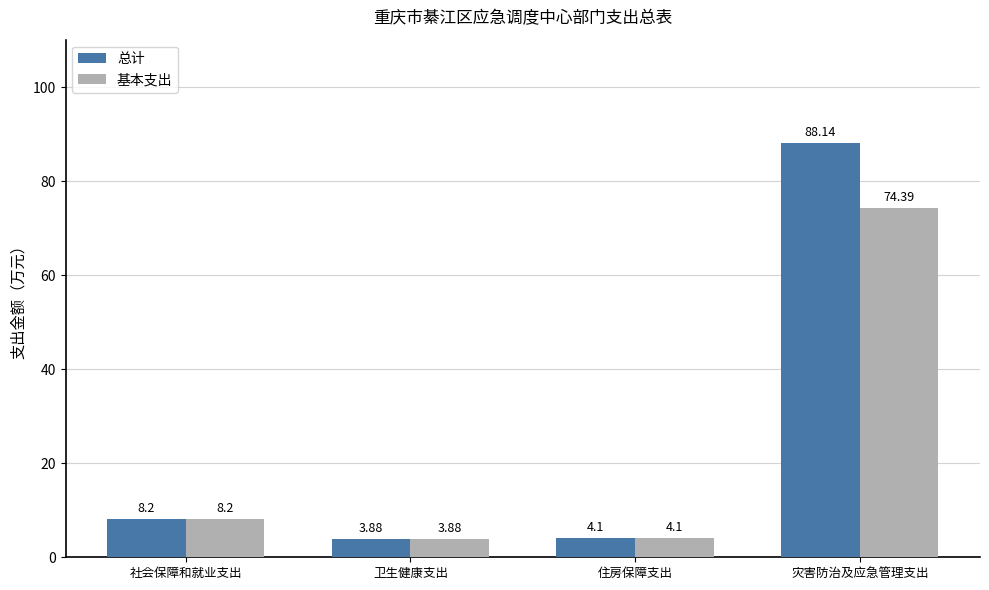

What is the sum of all 基本支出 values?

90.6